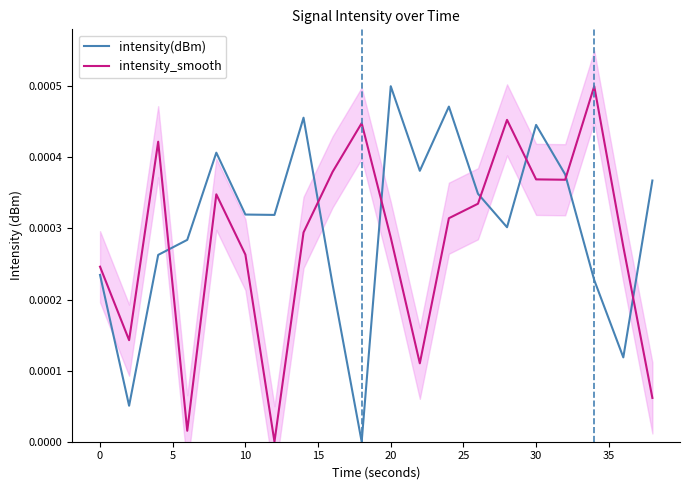

Does the chart display data point markers on the line(s)?

No